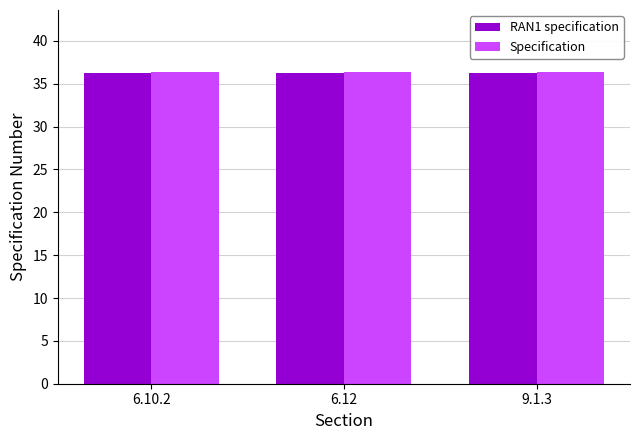

Is it true that Specification equals 36.3 at 9.1.3?

True